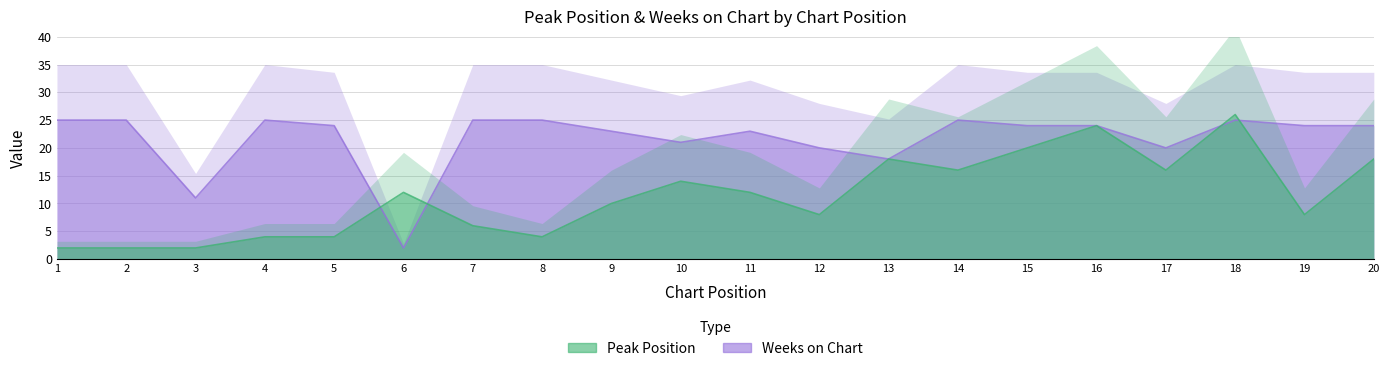

Between 10 and 11, which series saw the biggest shift?

Peak Position